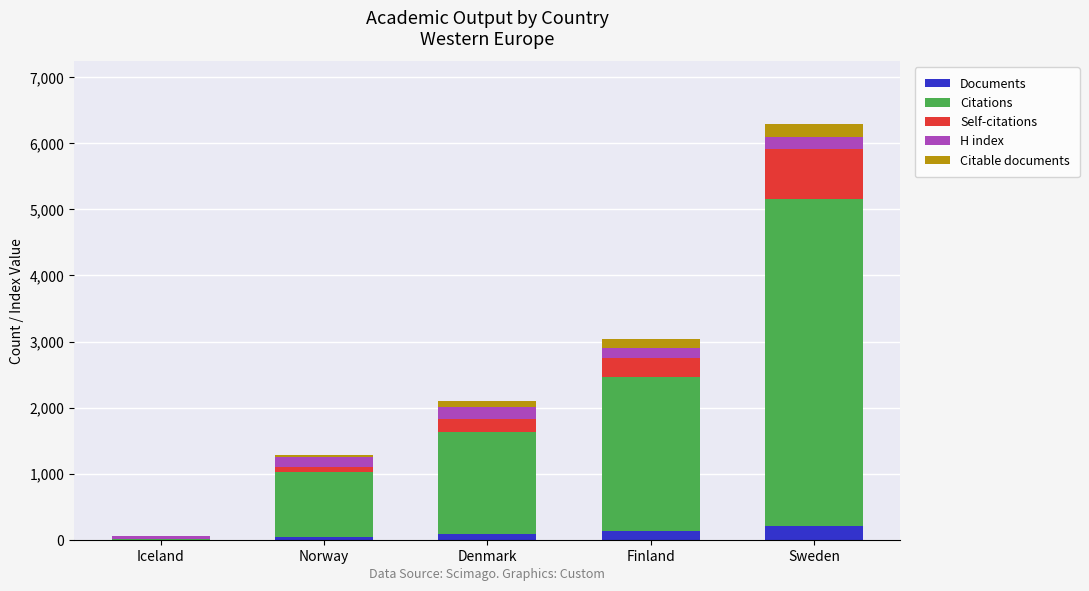

At which category is the sum across all series the highest?

Sweden